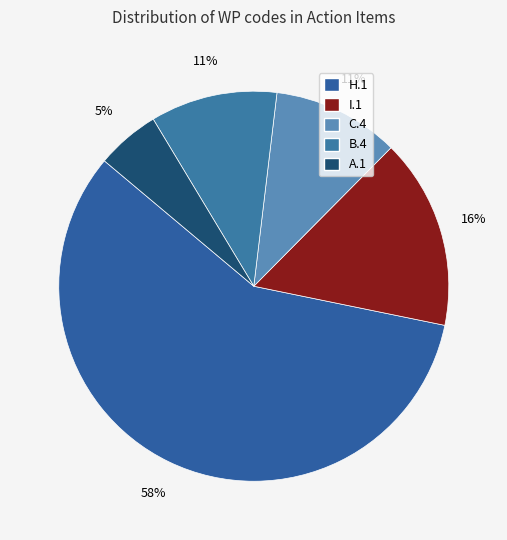

How many segments does this pie chart have?

5